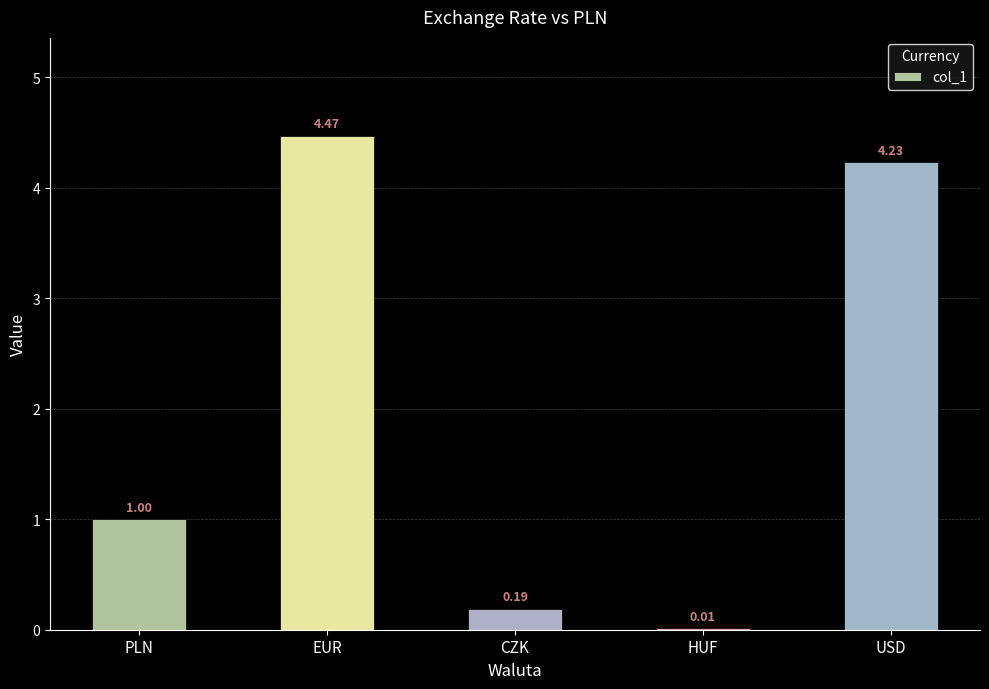

Where is the data nearest to the value 2?

PLN